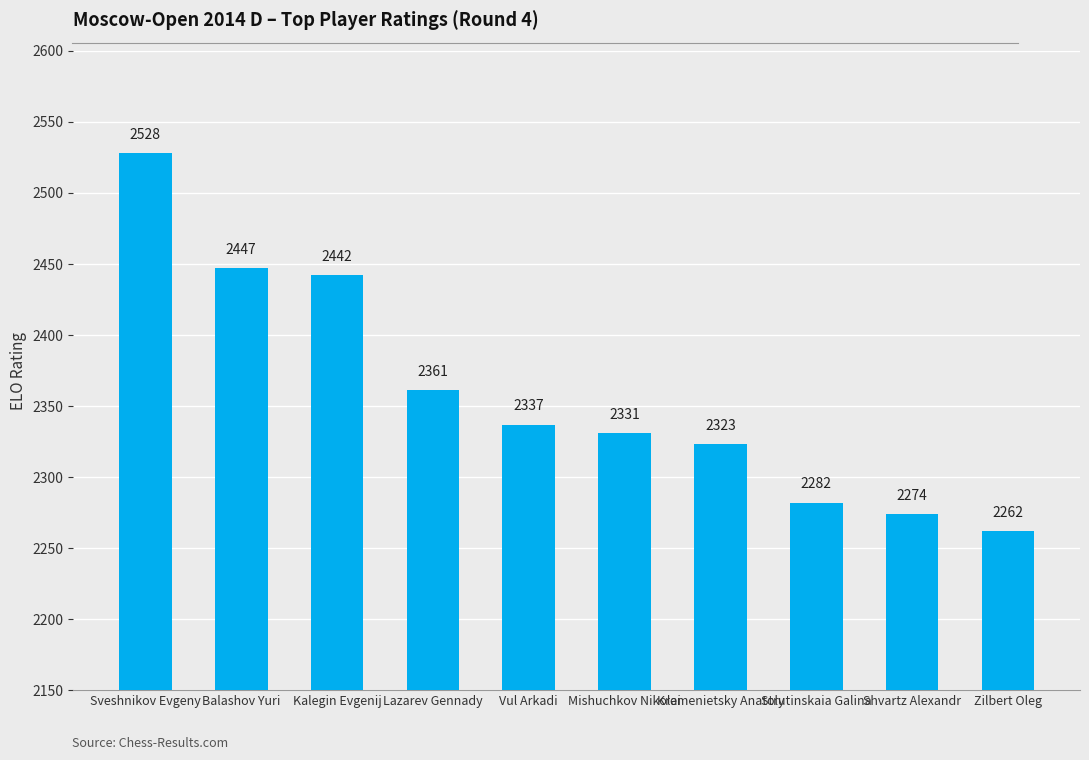

What is the change in value from Balashov Yuri to Lazarev Gennady?

-86